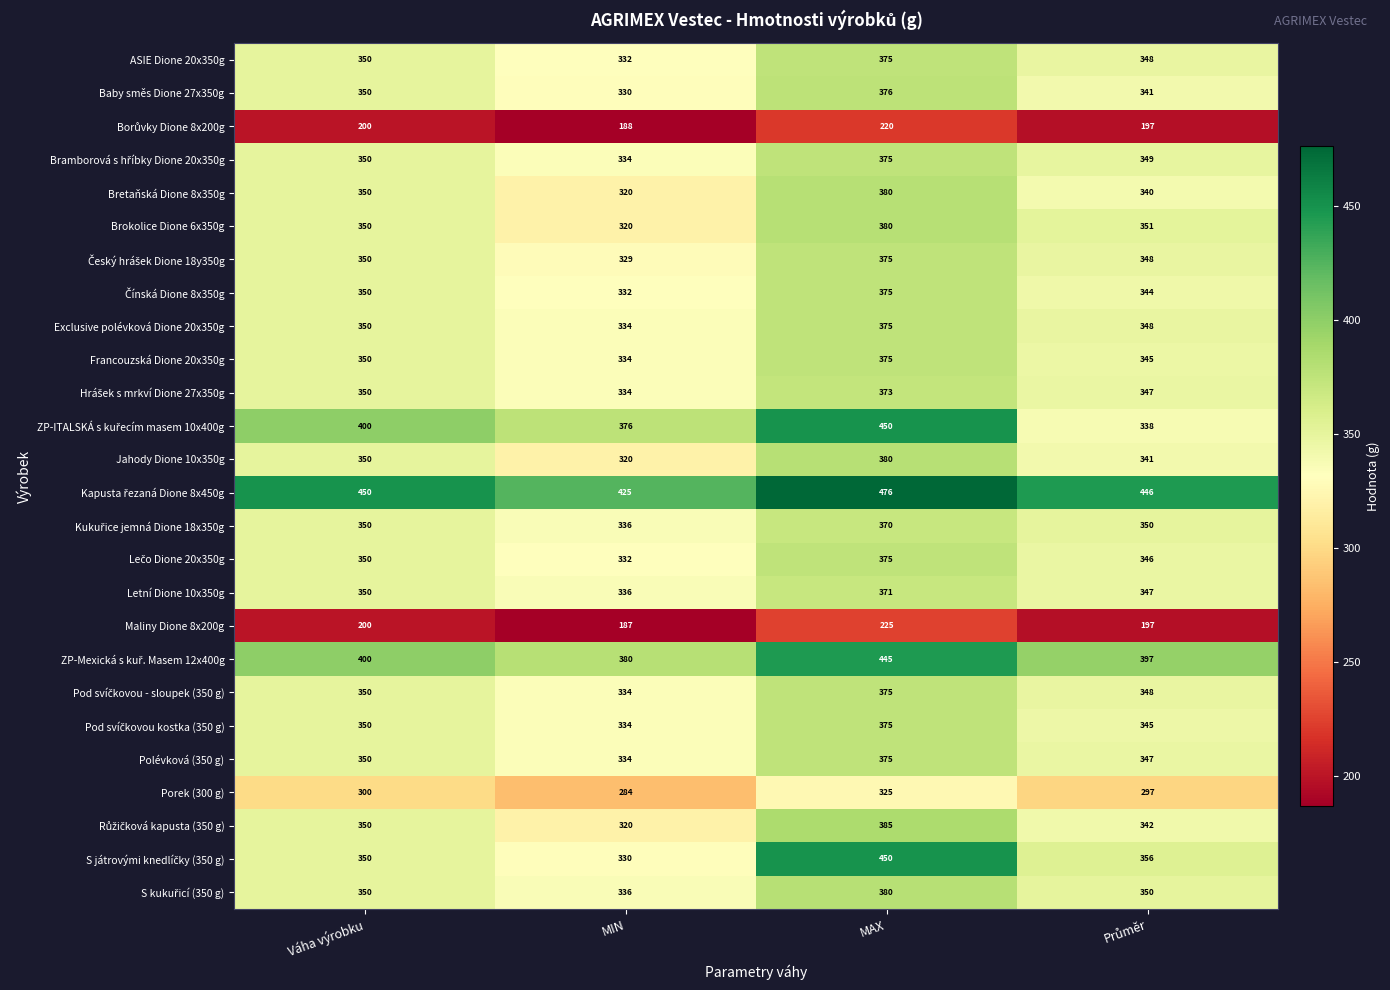

At which category is the sum across all series the highest?

MAX